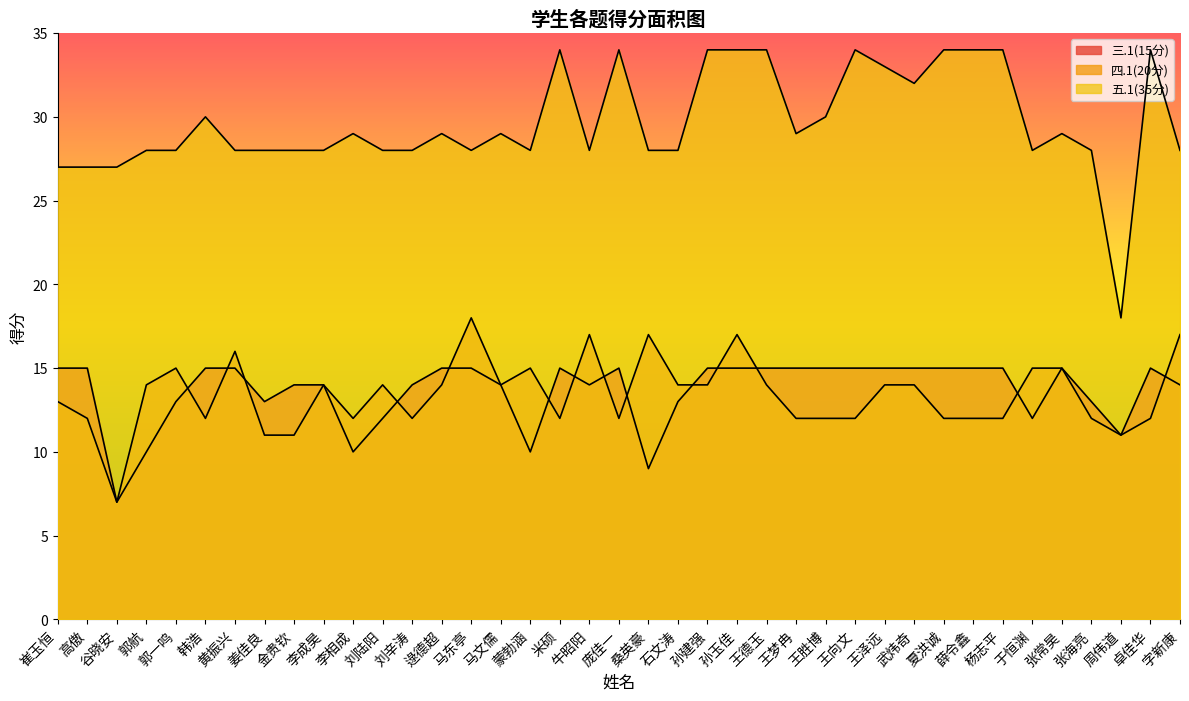

True or false: 三.1(15分) and 五.1(35分) intersect in this chart.

False